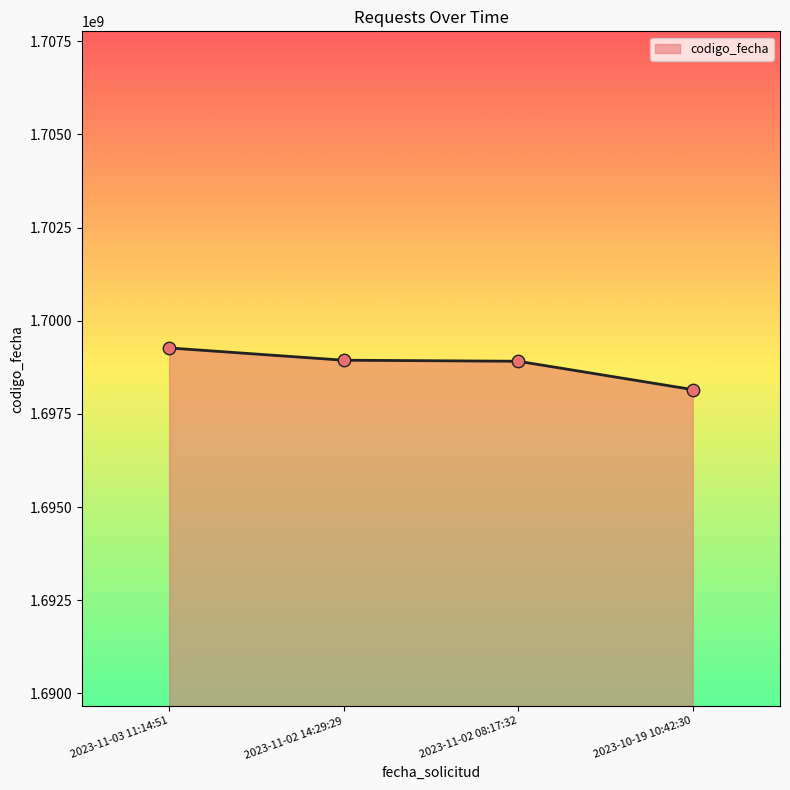

What is the change in value from 2023-11-03 11:14:51 to 2023-10-19 10:42:30?

-1117918